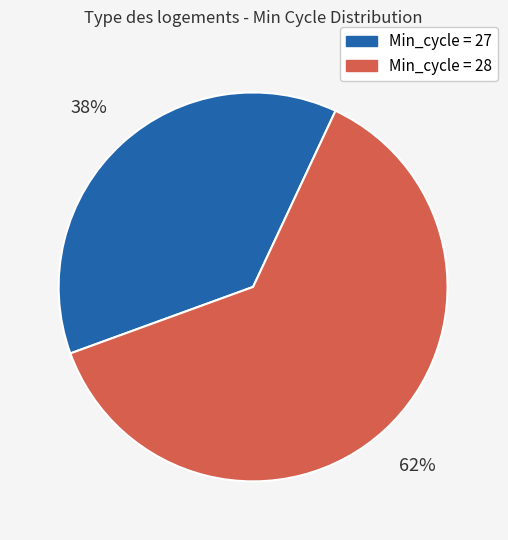

How many slices are in this pie chart?

2